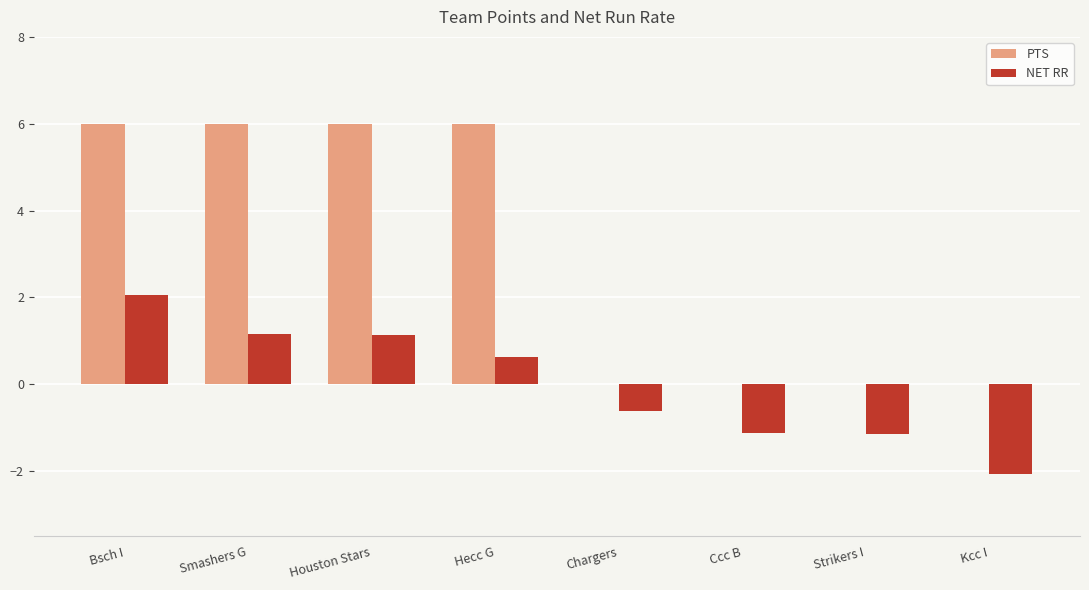

Count the PTS values in the range 0 to 6.

8